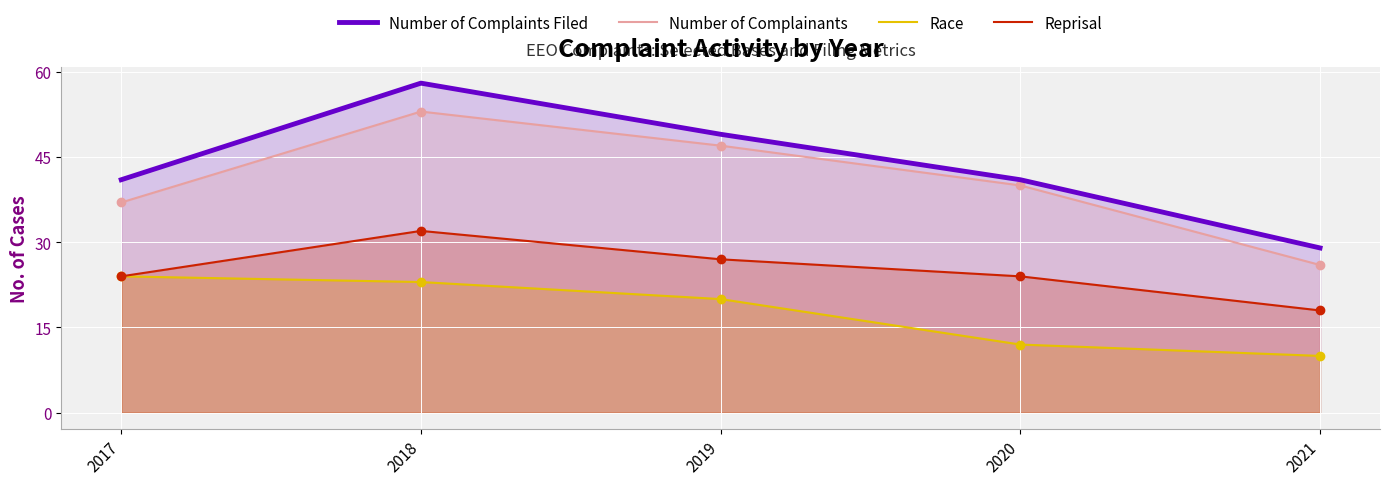

Which series reaches the minimum Y coordinate?

Race